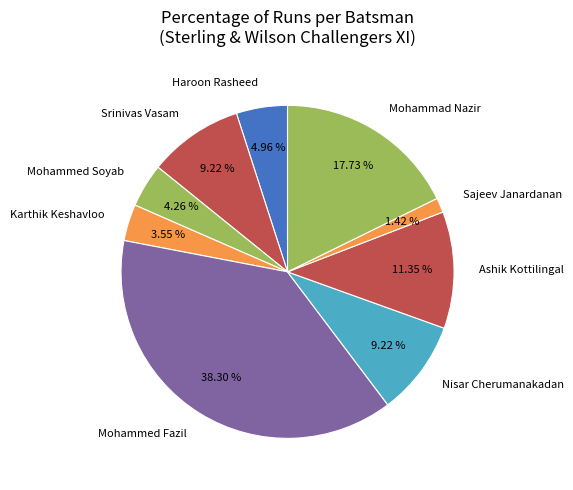

To the nearest percent, what is the difference between the largest and smallest slice percentages?

37%